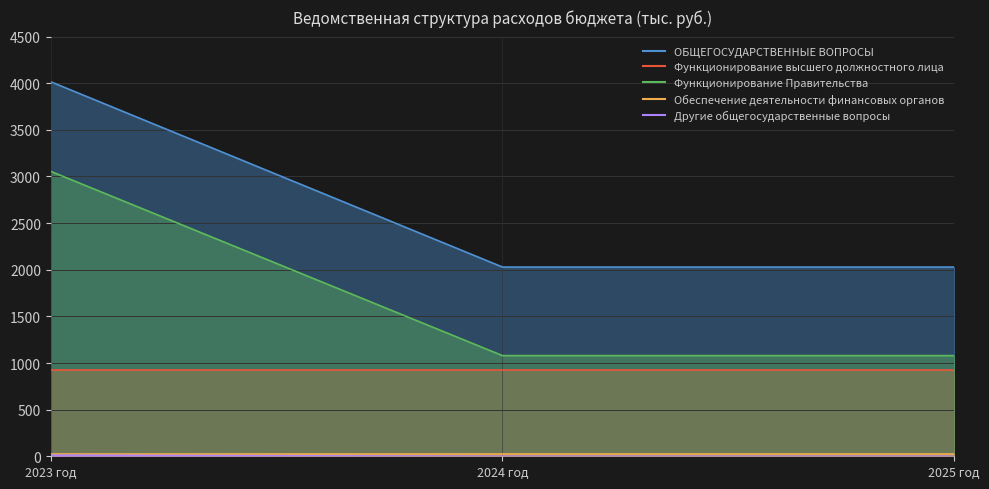

Which series has the largest range (max minus min)?

Функционирование Правительства